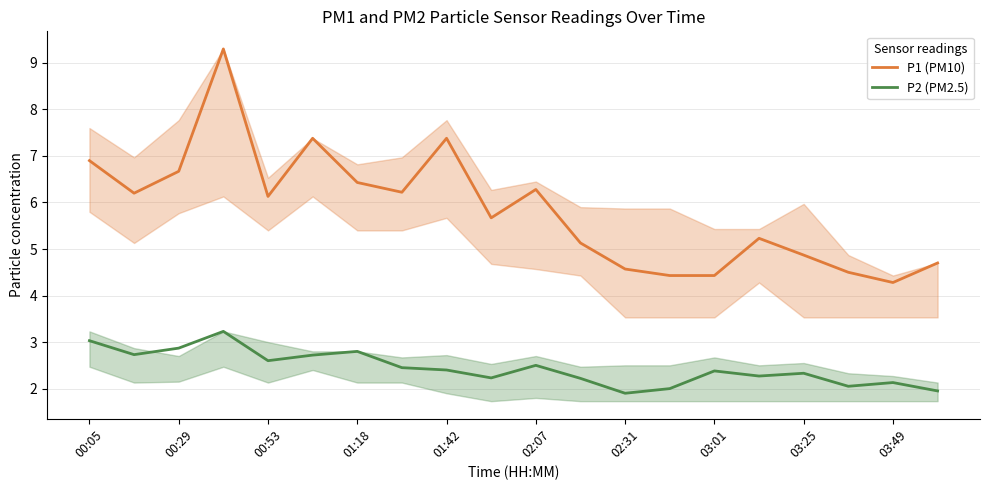

True or false: P2 (PM2.5) and P1 (PM10) intersect in this chart.

False